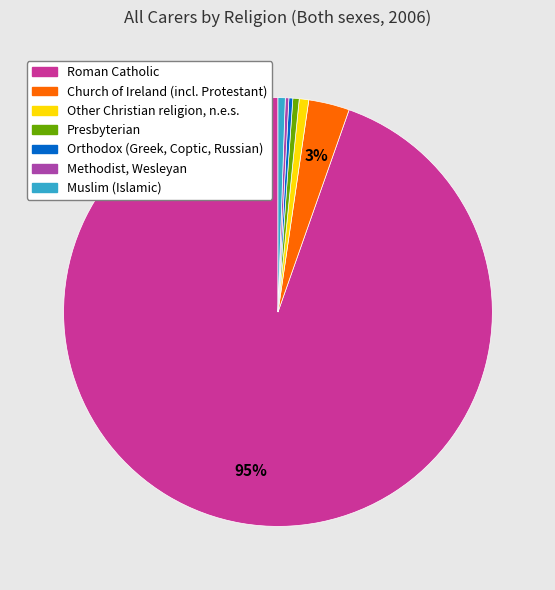

True or false: Muslim (Islamic) accounts for 14% of the total.

False